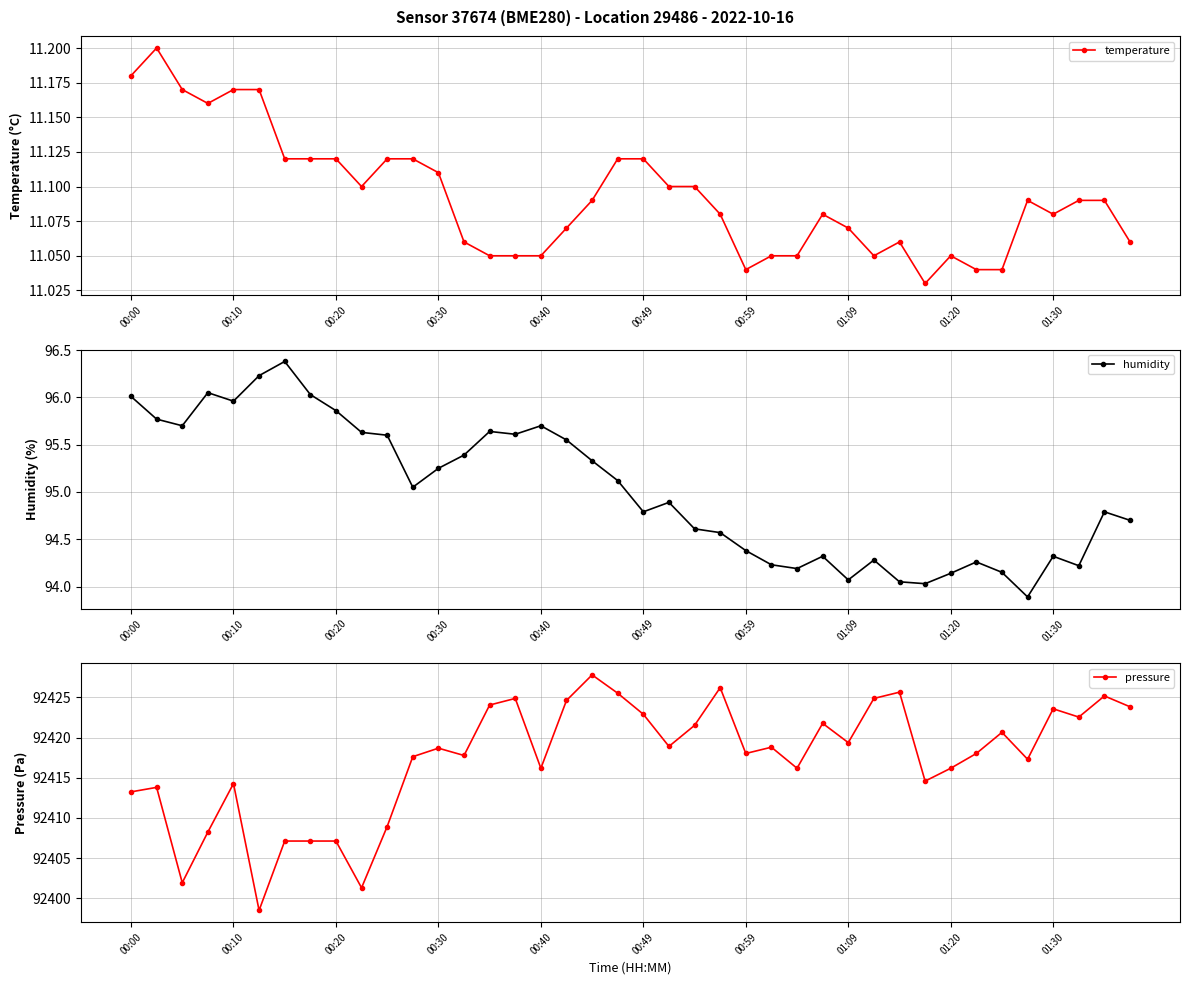

The value of temperature at 00:00 is 4.5. True or false?

False